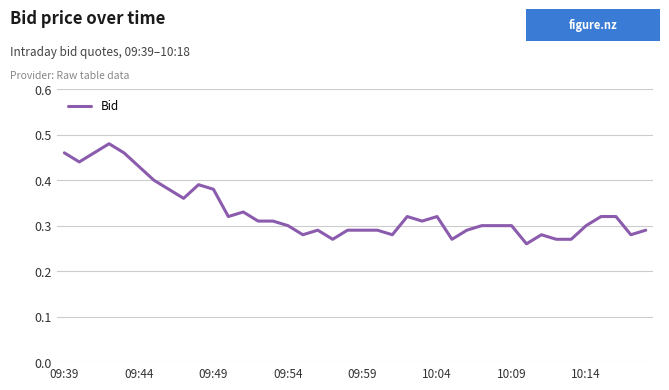

Is this an area chart (filled region under the line)?

No